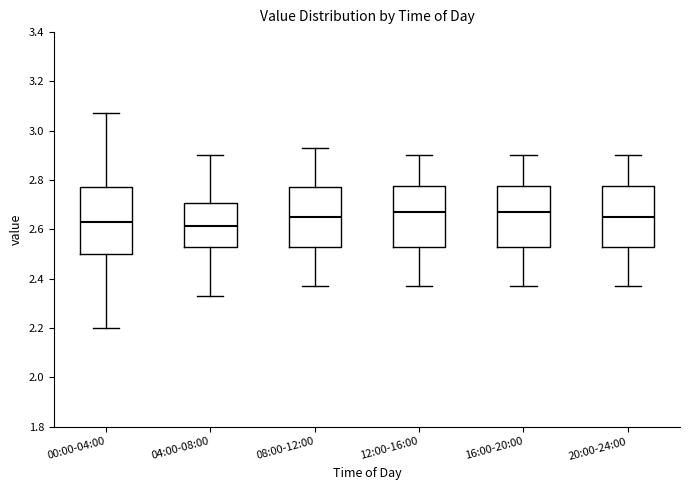

Where does the lower whisker of the box for 20:00-24:00 end on the y-axis? The values are not printed on the chart, so give them approximately, as read against the axis.

2.38